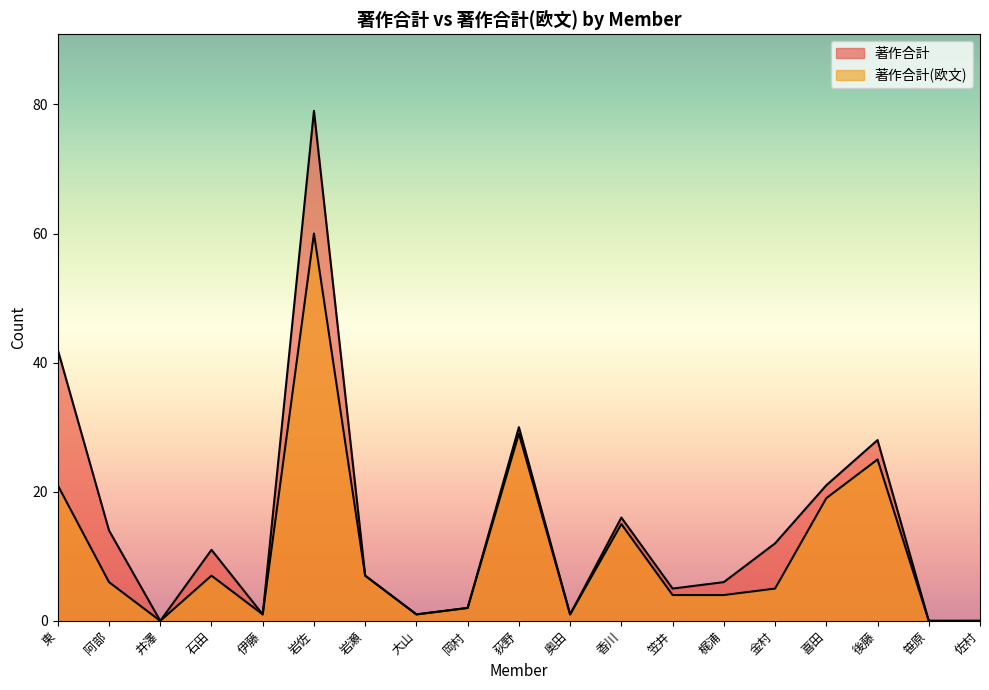

Reading left to right, what are all the values shown in this chart?

著作合計: 東=42	阿部=14	井澤=0	石田=11	伊藤=1	岩佐=79	岩瀬=7	大山=1	岡村=2	荻野=30	奥田=1	香川=16	笠井=5	梶浦=6	金村=12	喜田=21	後藤=28	笹原=0	佐村=0
著作合計(欧文): 東=21	阿部=6	井澤=0	石田=7	伊藤=1	岩佐=60	岩瀬=7	大山=1	岡村=2	荻野=29	奥田=1	香川=15	笠井=4	梶浦=4	金村=5	喜田=19	後藤=25	笹原=0	佐村=0